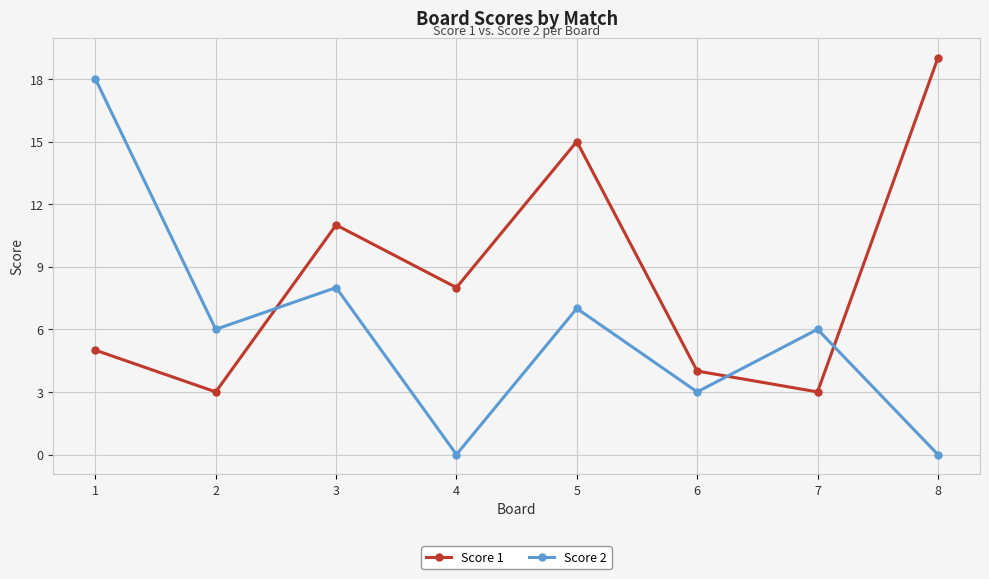

Does the chart display data point markers on the line(s)?

Yes